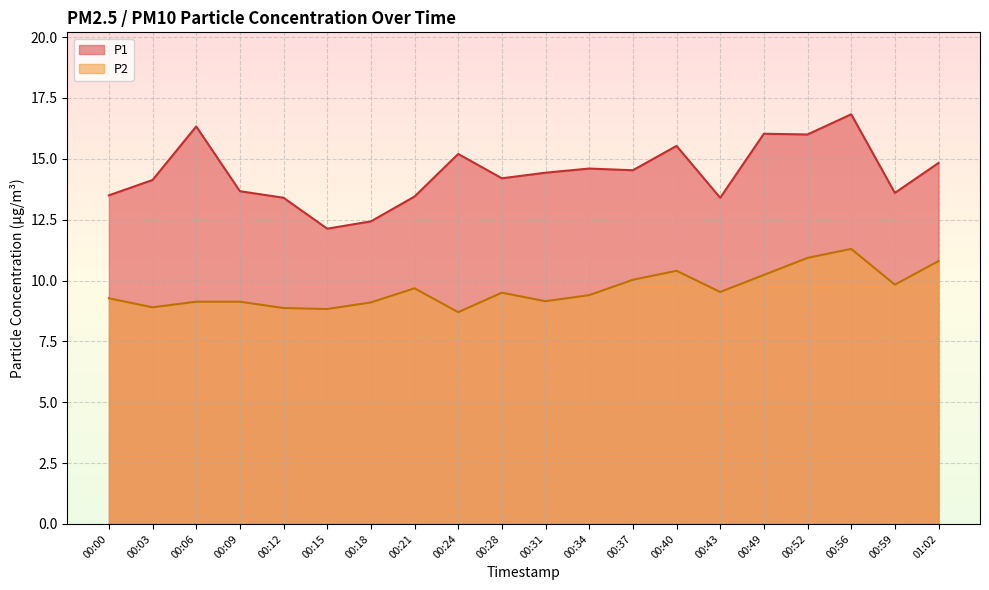

At which label does P2 first exceed 9?

00:00